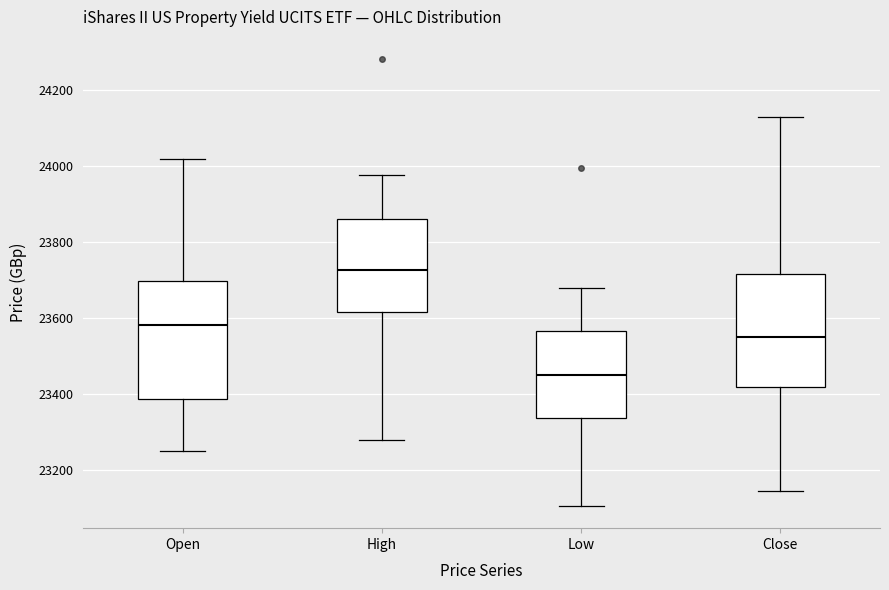

Where does the median line of the box for Low sit on the y-axis? The values are not printed on the chart, so give them approximately, as read against the axis.

23460